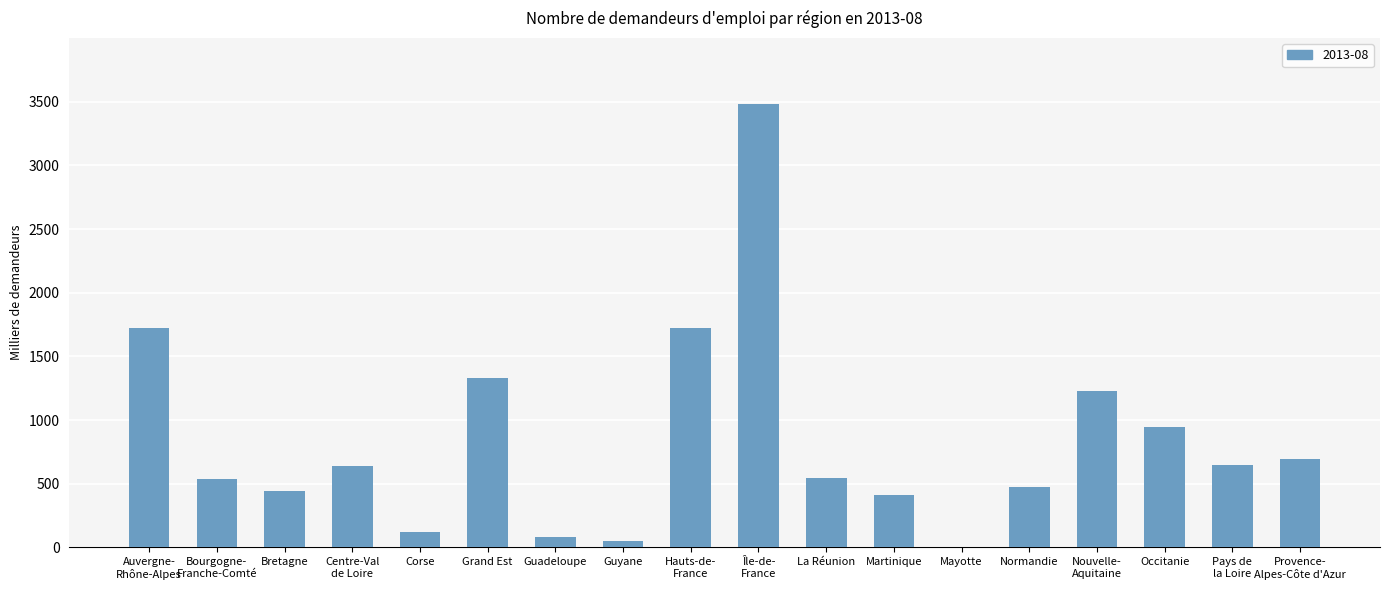

What is the difference between the values at Corse and Occitanie?

827